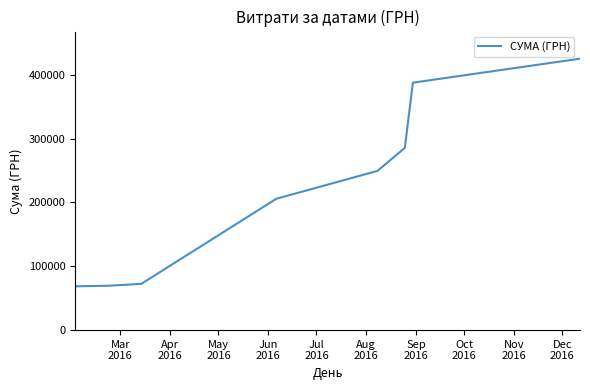

What is the smallest value displayed?

68625.0